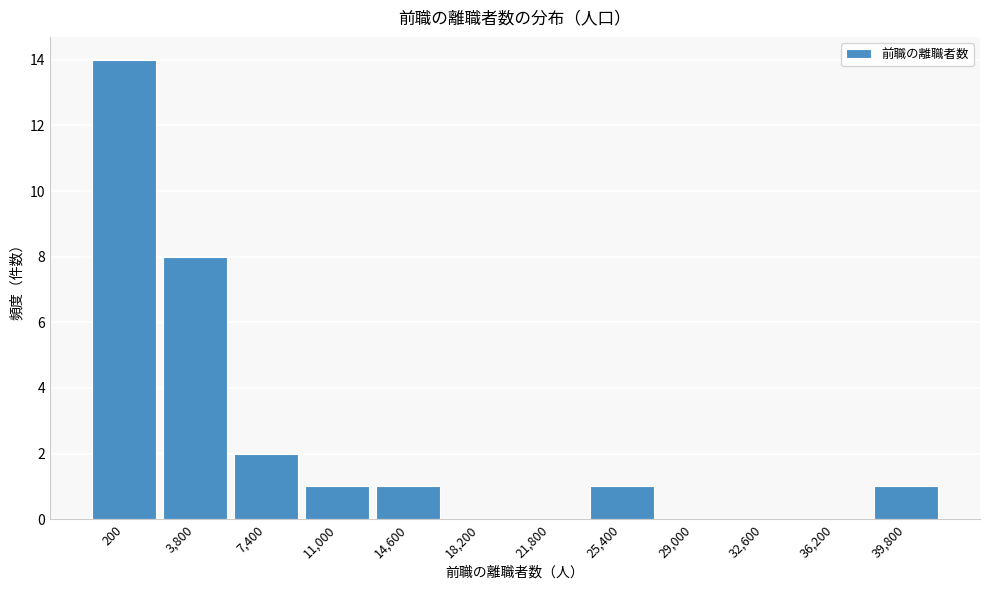

Reading left to right, list all the values displayed in this chart.

200=14	3,800=8	7,400=2	11,000=1	14,600=1	18,200=0	21,800=0	25,400=1	29,000=0	32,600=0	36,200=0	39,800=1